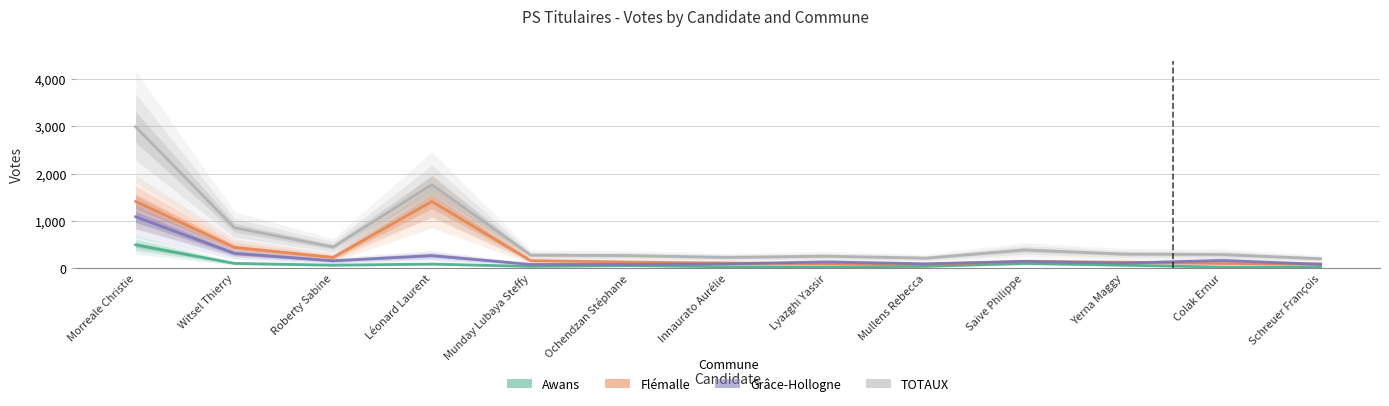

What is the minimum value shown in the chart?

25